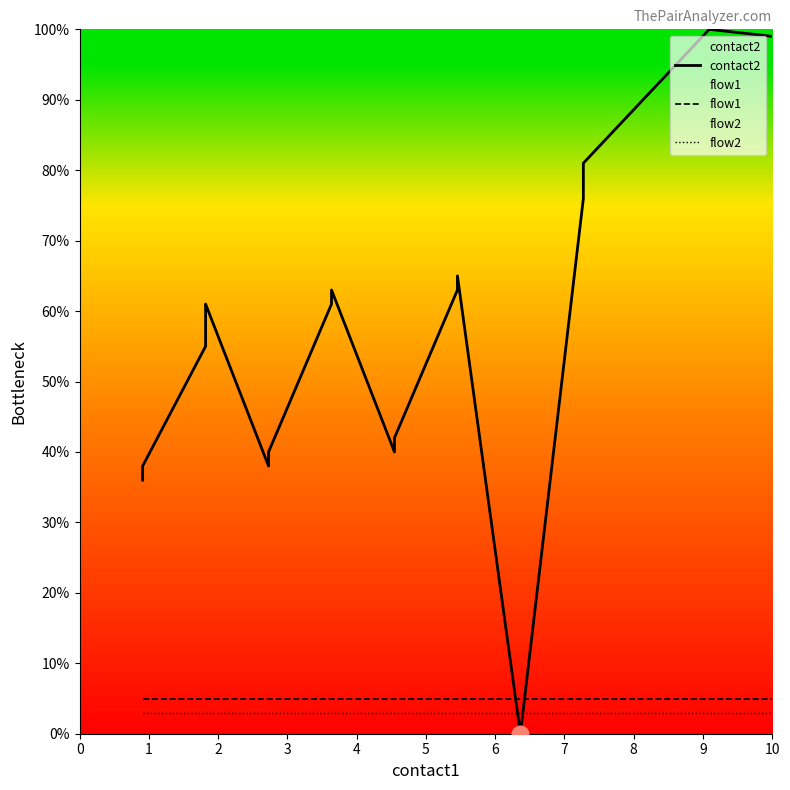

What is the value of the flow1 point at the 3rd from the left?

5.0